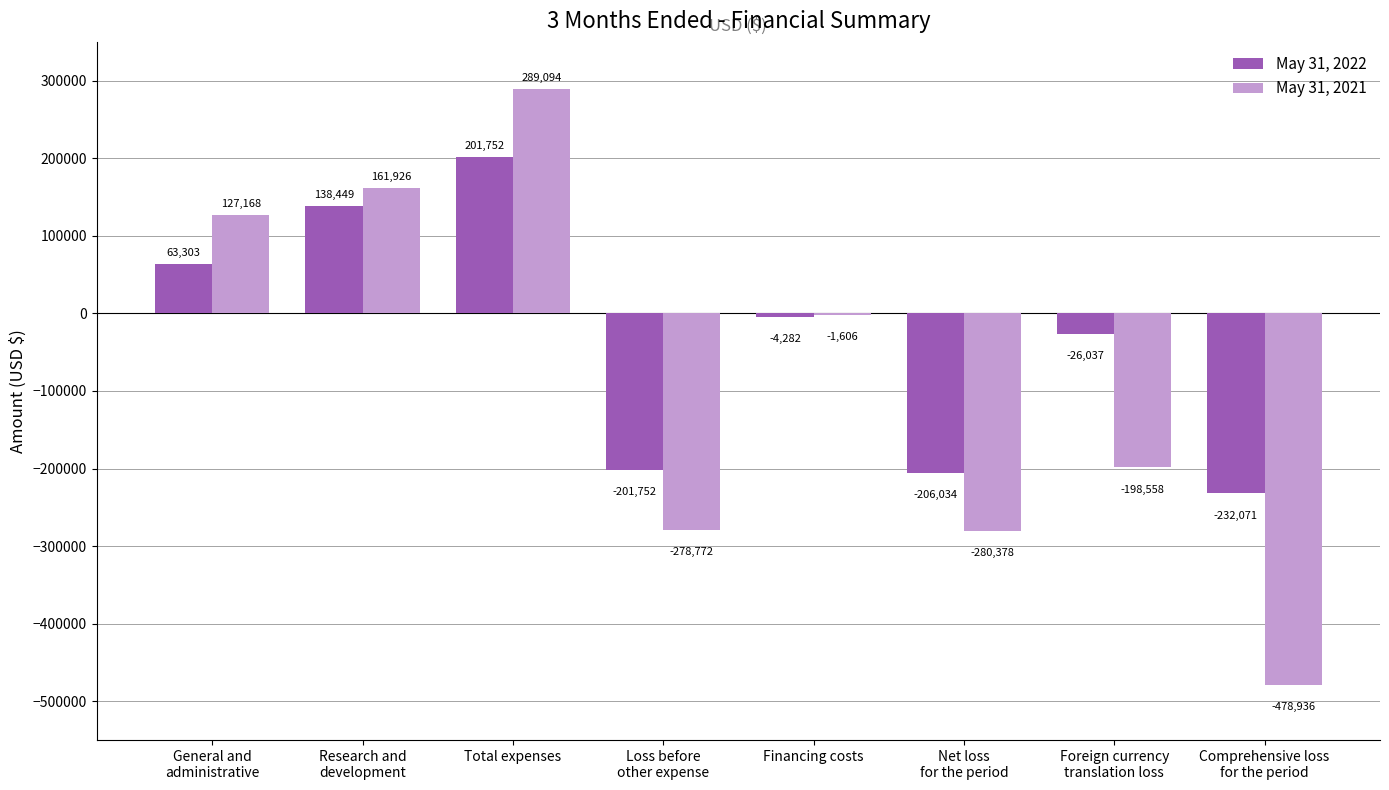

How many categories are shown in the chart?

8